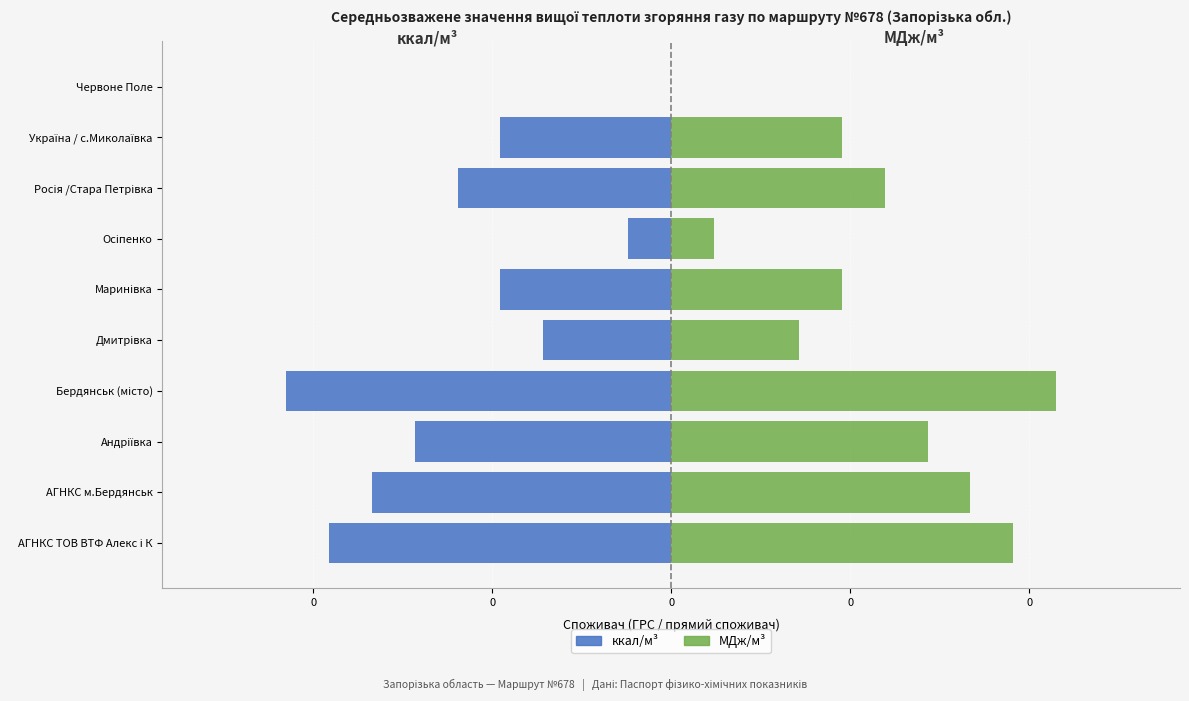

Rank the series at Осіпенко from lowest to highest value.

ккал/м³ (відхилення від мін.), МДж/м³ (відхилення від мін., масштабовано)